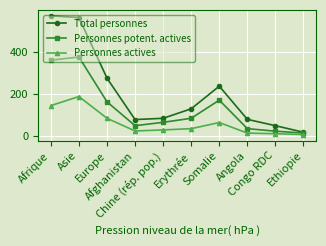

What is the maximum value for Total personnes?

569